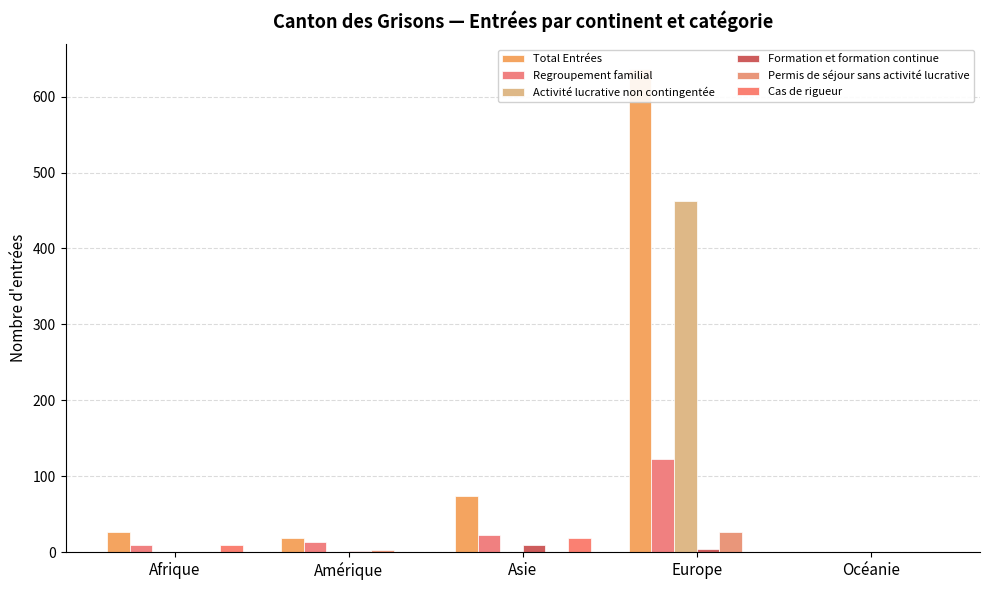

Which label corresponds to the smallest value in the chart?

Océanie